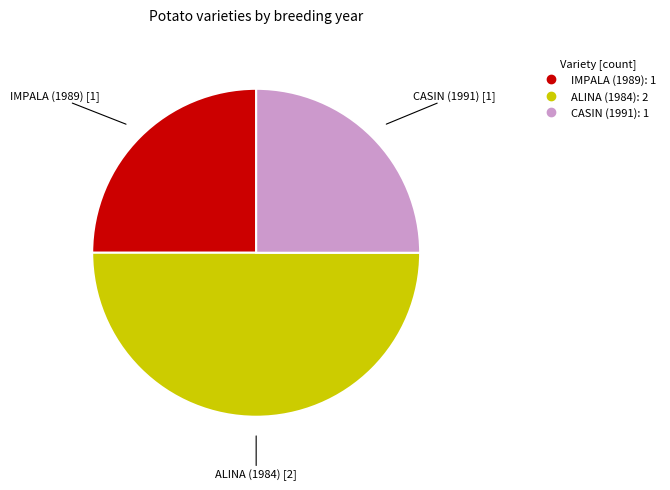

Is CASIN (1991) the majority of the pie?

No